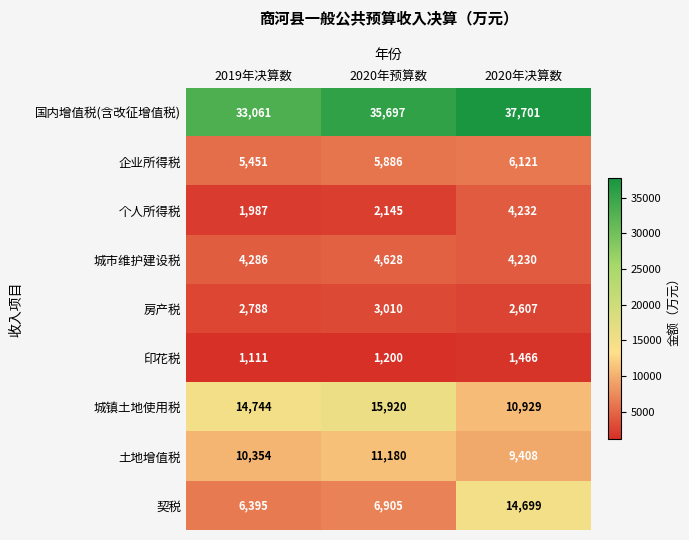

What is the sum of the 国内增值税(含改征增值税) values at 2020年决算数 and 2020年预算数?

73398